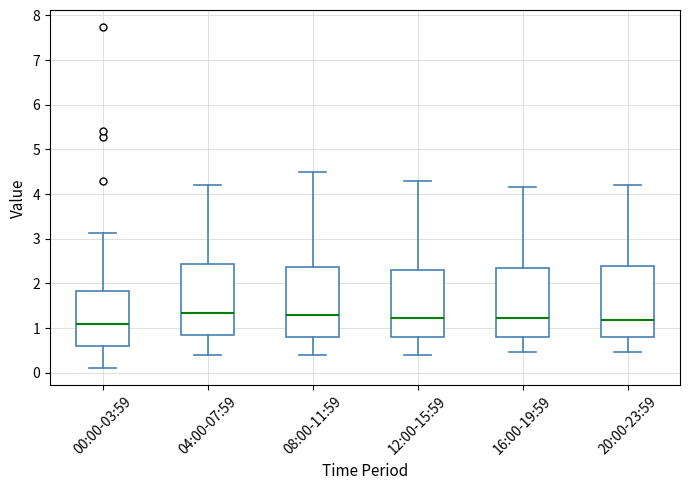

Reading left to right, transcribe this box plot: for each box, give where its median line is, the range the box spans, and where its two whiskers end, as read against the y-axis. The values are not printed on the chart, so give them approximately, as read against the axis.

00:00-03:59: median 1.1, box 0.6 to 1.8, whiskers 0.1 to 3.1
04:00-07:59: median 1.3, box 0.8 to 2.4, whiskers 0.4 to 4.2
08:00-11:59: median 1.3, box 0.8 to 2.4, whiskers 0.4 to 4.5
12:00-15:59: median 1.2, box 0.8 to 2.3, whiskers 0.4 to 4.3
16:00-19:59: median 1.2, box 0.8 to 2.3, whiskers 0.5 to 4.2
20:00-23:59: median 1.2, box 0.8 to 2.4, whiskers 0.5 to 4.2